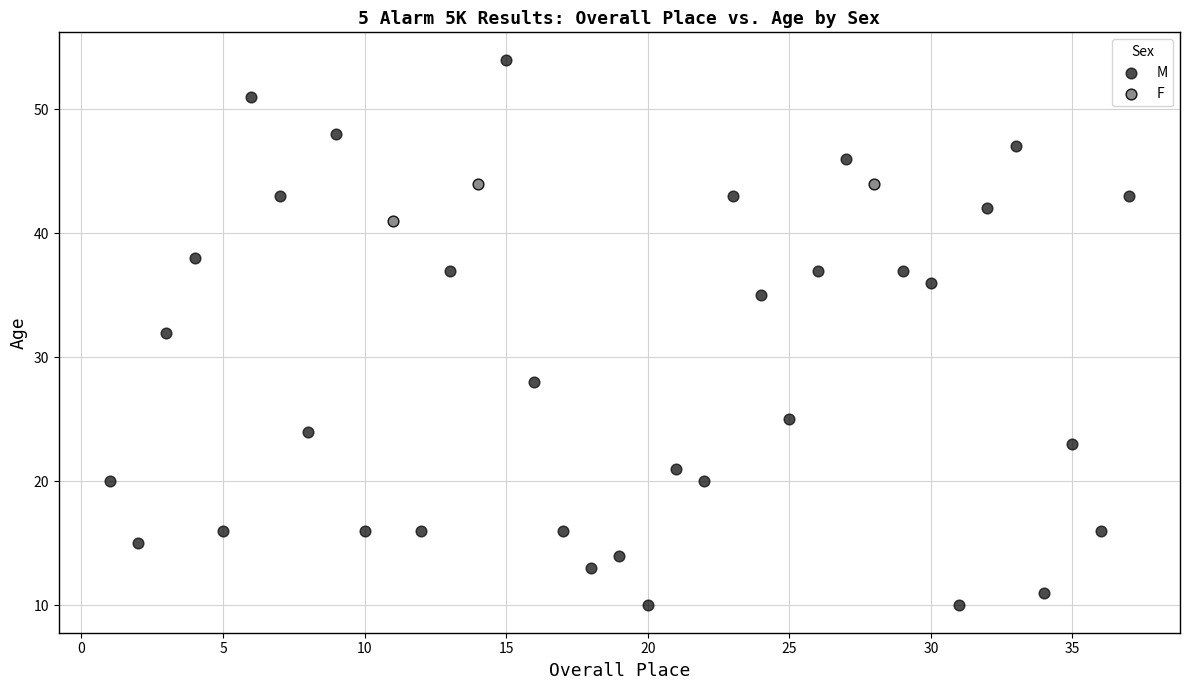

Which series has the largest Y range (max minus min)?

M